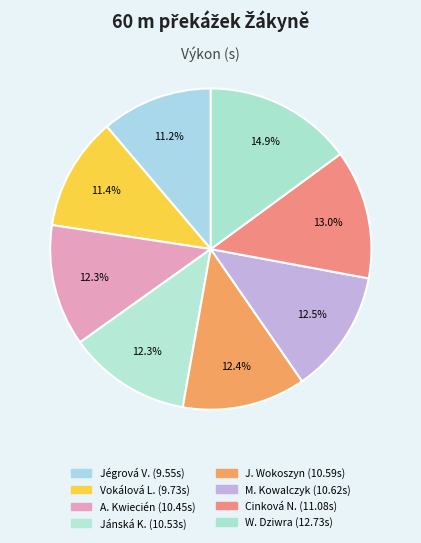

How many segments does this pie chart have?

8